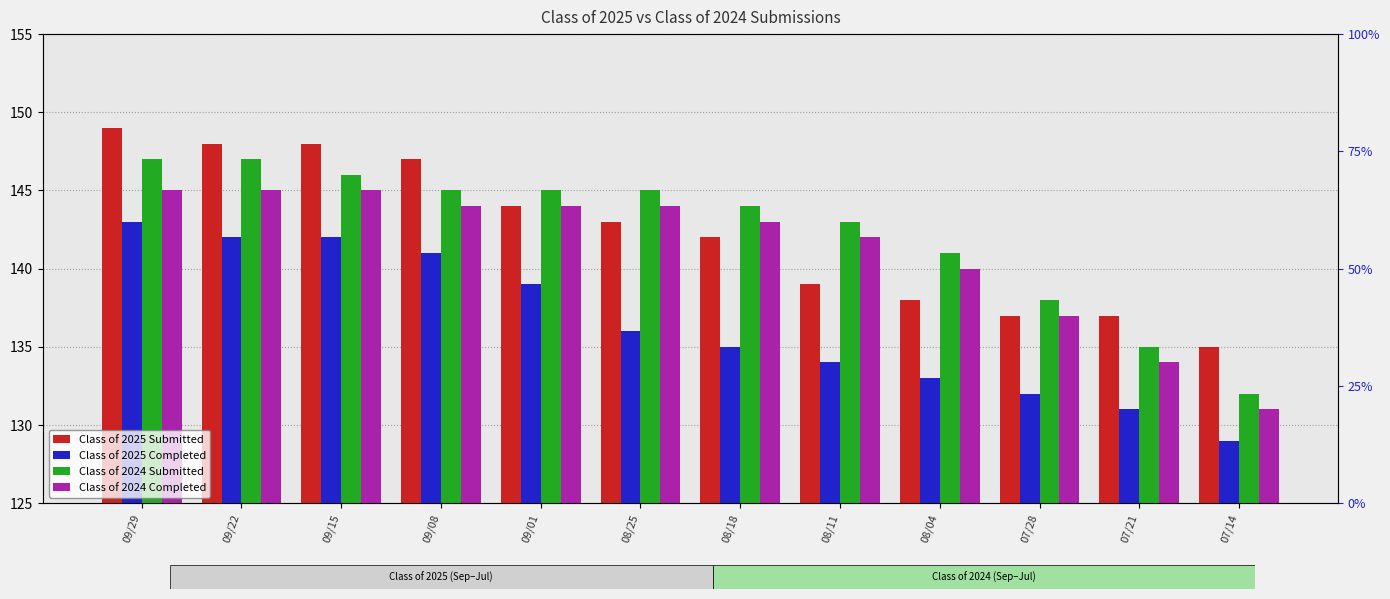

At which category is the sum across all series the highest?

09/29